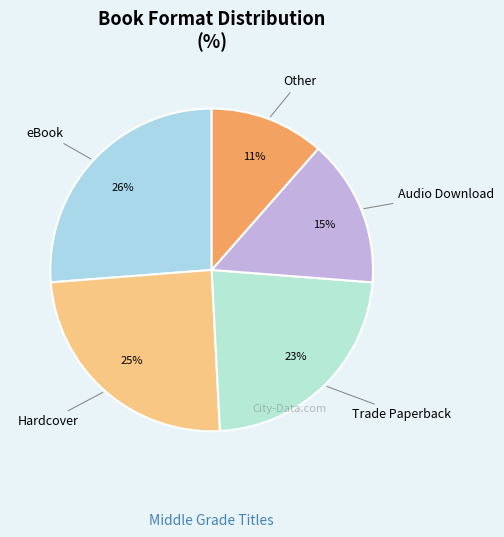

Which category has the biggest portion of the pie?

eBook